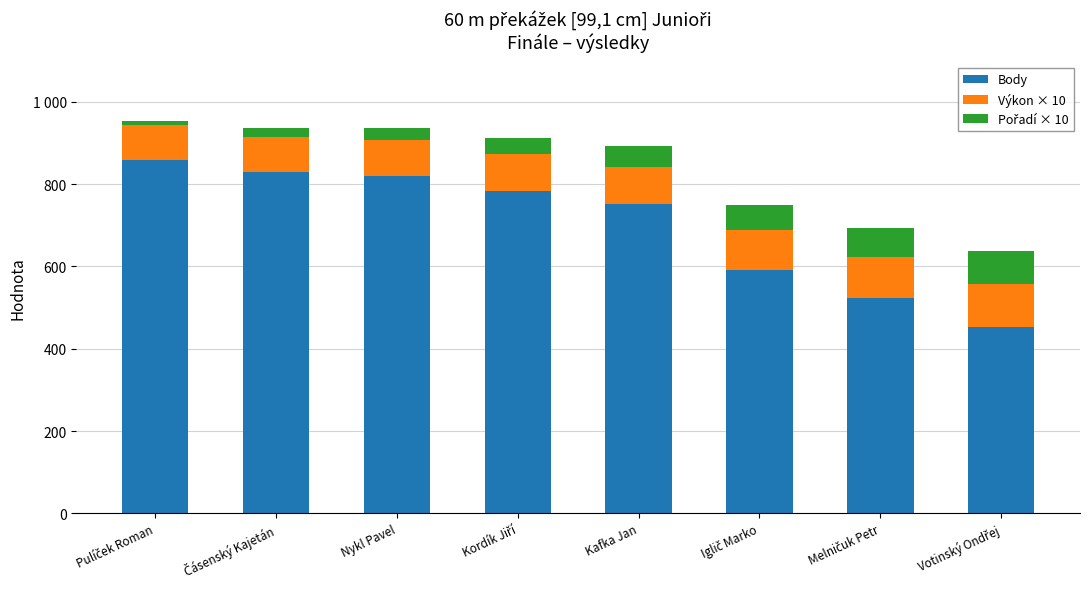

Does the chart contain any negative values?

No